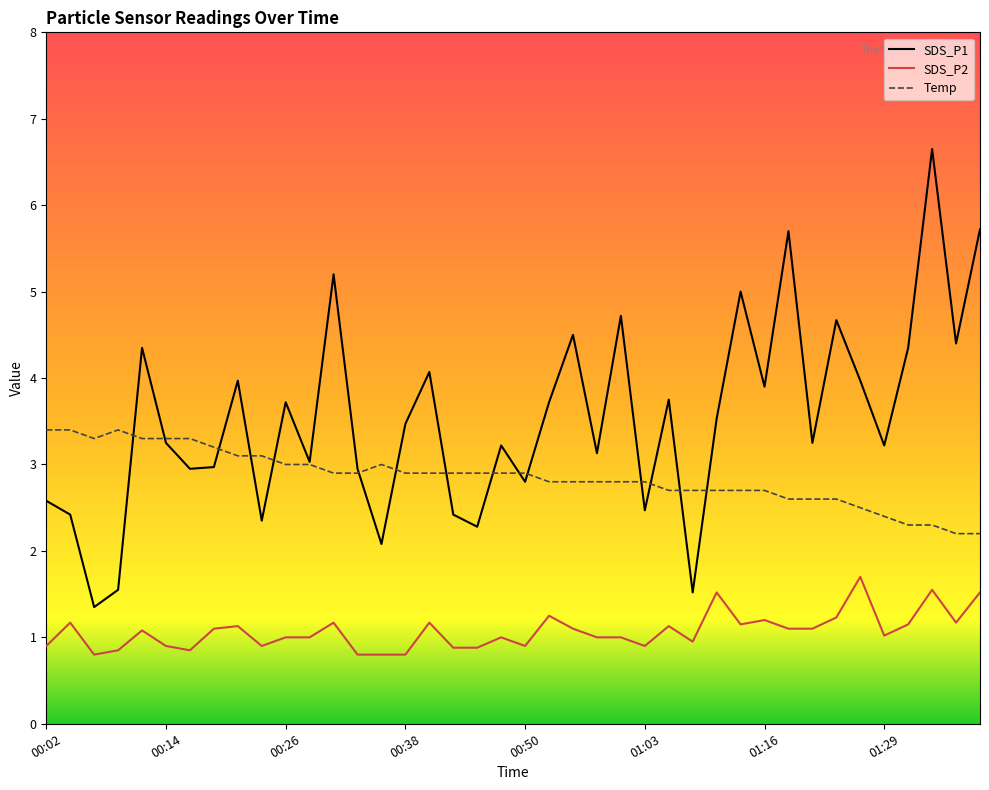

What position from the left is 00:14?

6